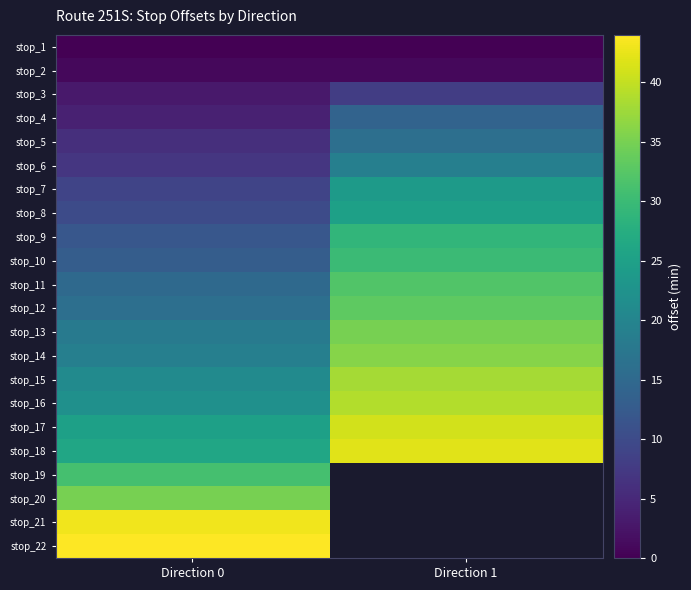

Reading left to right, list all the values displayed in this chart.

stop_1: Direction 0=0	Direction 1=0
stop_2: Direction 0=1	Direction 1=1
stop_3: Direction 0=3	Direction 1=8
stop_4: Direction 0=4	Direction 1=14
stop_5: Direction 0=6	Direction 1=16
stop_6: Direction 0=7	Direction 1=19
stop_7: Direction 0=9	Direction 1=24
stop_8: Direction 0=10	Direction 1=25
stop_9: Direction 0=12	Direction 1=29
stop_10: Direction 0=13	Direction 1=30
stop_11: Direction 0=15	Direction 1=32
stop_12: Direction 0=16	Direction 1=33
stop_13: Direction 0=18	Direction 1=35
stop_14: Direction 0=19	Direction 1=36
stop_15: Direction 0=21	Direction 1=38
stop_16: Direction 0=22	Direction 1=39
stop_17: Direction 0=25	Direction 1=41
stop_18: Direction 0=26	Direction 1=42
stop_19: Direction 0=31	Direction 1=0
stop_20: Direction 0=35	Direction 1=0
stop_21: Direction 0=43	Direction 1=0
stop_22: Direction 0=44	Direction 1=0